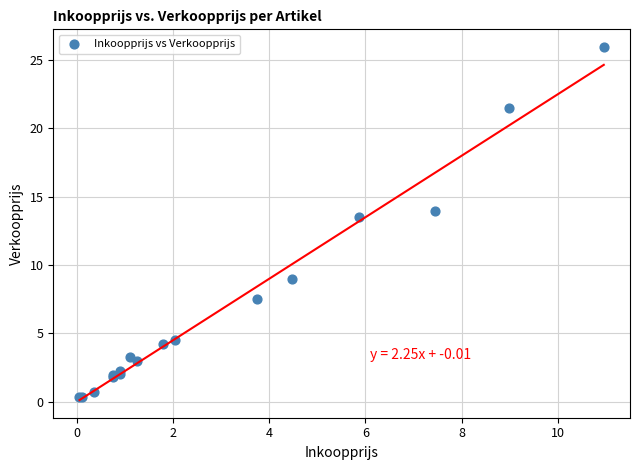

What Y value in the scatter plot is closest to 13?

13.5